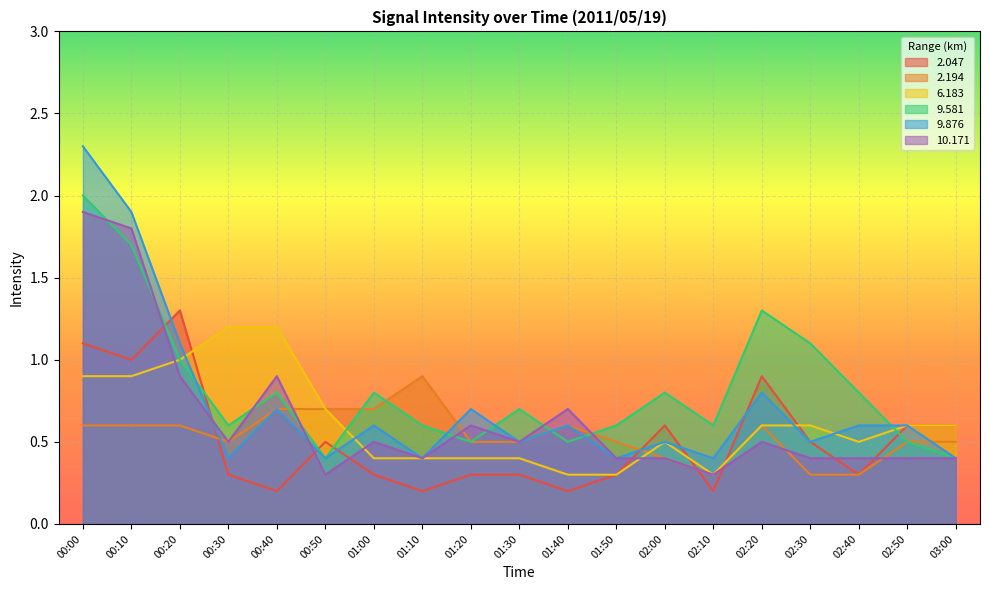

Does the chart display data point markers on the line(s)?

No